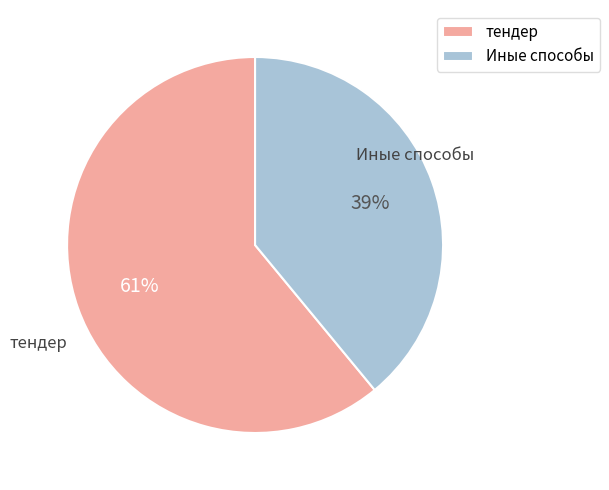

To the nearest percent, what is the combined percentage of тендер and Иные способы?

100%